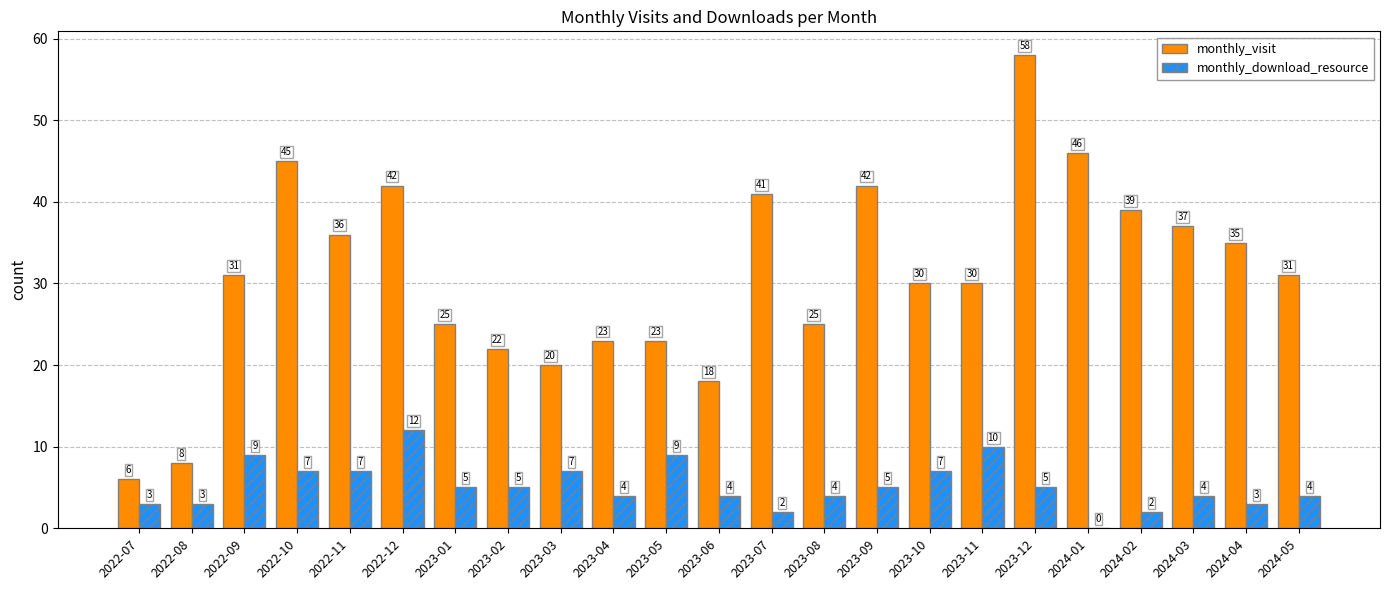

Reading left to right, what are all the values shown in this chart?

monthly_visit: 2022-07=6	2022-08=8	2022-09=31	2022-10=45	2022-11=36	2022-12=42	2023-01=25	2023-02=22	2023-03=20	2023-04=23	2023-05=23	2023-06=18	2023-07=41	2023-08=25	2023-09=42	2023-10=30	2023-11=30	2023-12=58	2024-01=46	2024-02=39	2024-03=37	2024-04=35	2024-05=31
monthly_download_resource: 2022-07=3	2022-08=3	2022-09=9	2022-10=7	2022-11=7	2022-12=12	2023-01=5	2023-02=5	2023-03=7	2023-04=4	2023-05=9	2023-06=4	2023-07=2	2023-08=4	2023-09=5	2023-10=7	2023-11=10	2023-12=5	2024-01=0	2024-02=2	2024-03=4	2024-04=3	2024-05=4